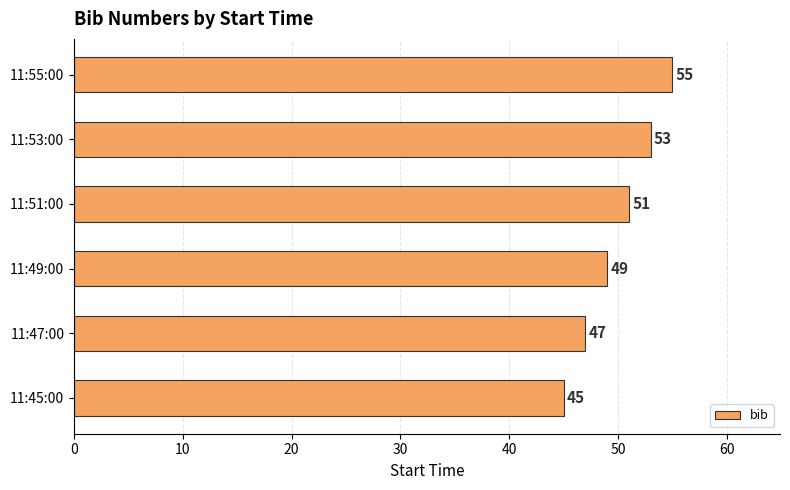

The chart shows a value of 27 at 11:53:00. True or false?

False